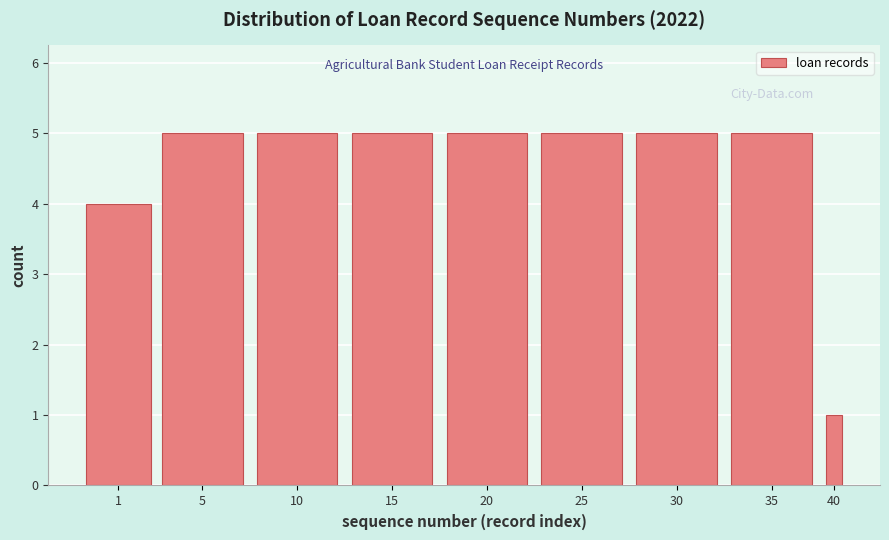

Reading right to left, list all the values displayed in this chart.

40=1	35=5	30=5	25=5	20=5	15=5	10=5	5=5	1=4